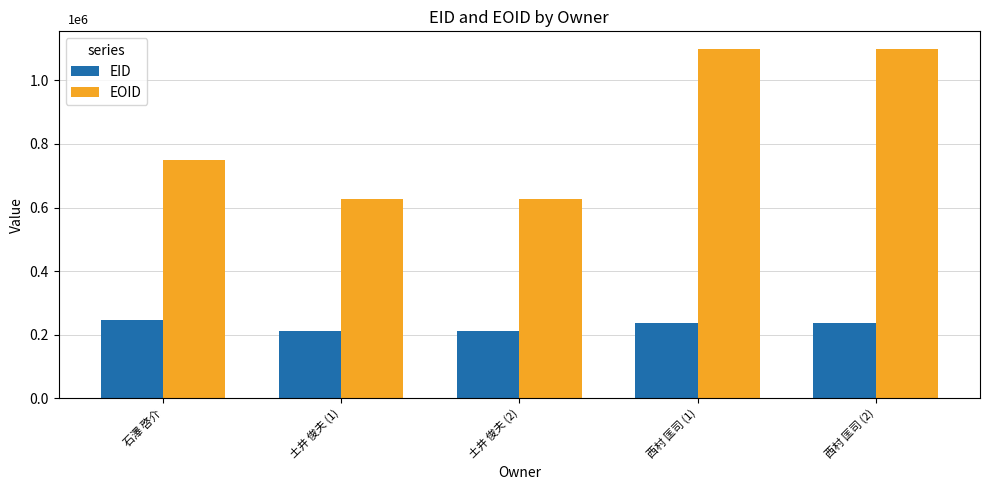

Is the value of EID at 西村 匡司 (1) greater than the value of EOID at 土井 俊夫 (2)?

No